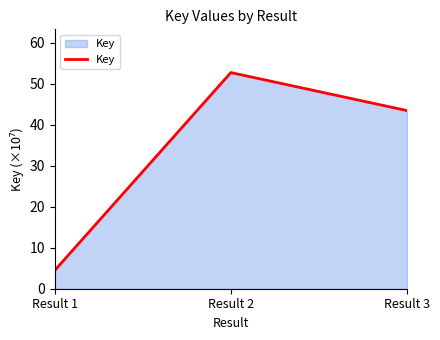

Is it true that the value at Result 1 is 7.8?

False